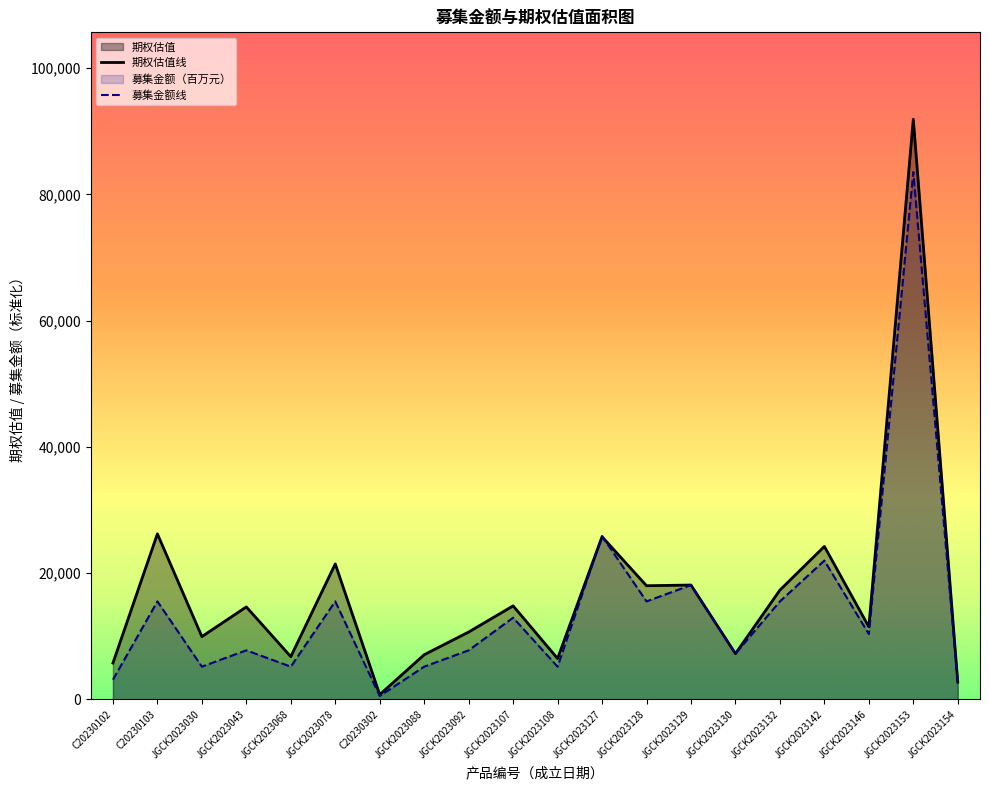

Read the 期权估值 value at C20230103.

26212.8